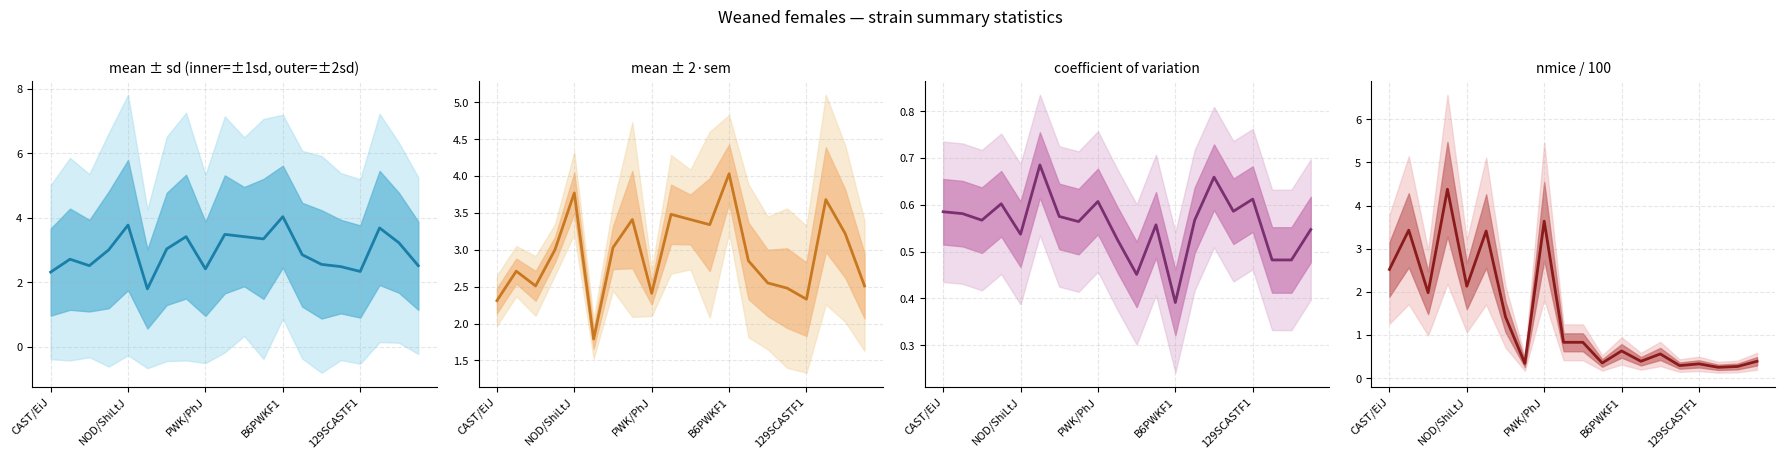

Which series changed the most between 14 and 19?

nmice/100